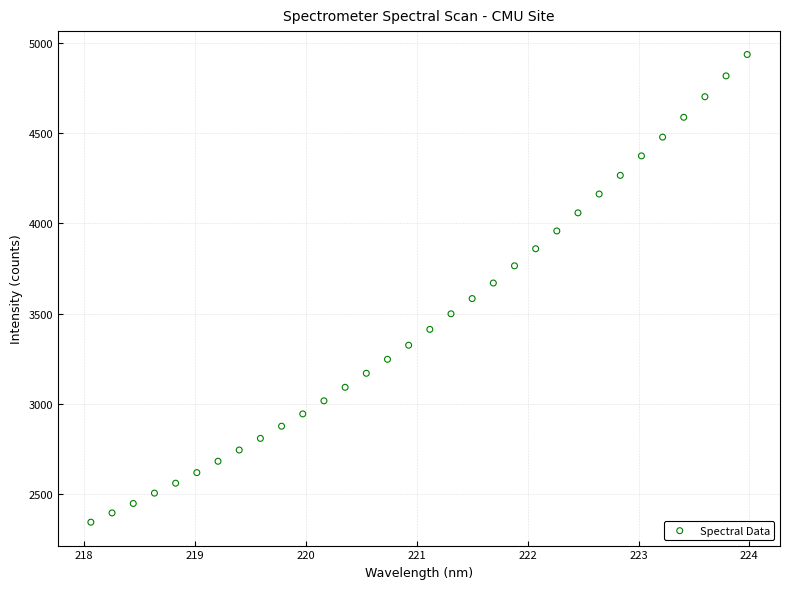

What is the range of X values (max minus min)?

5.9